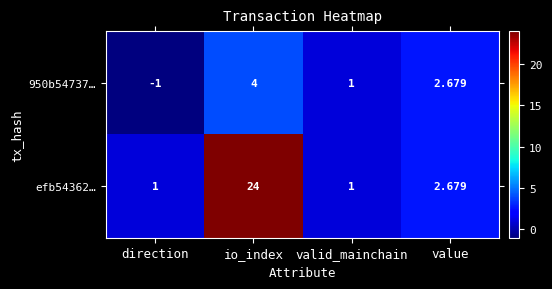

At which label is 950b54737… closest to 1?

valid_mainchain